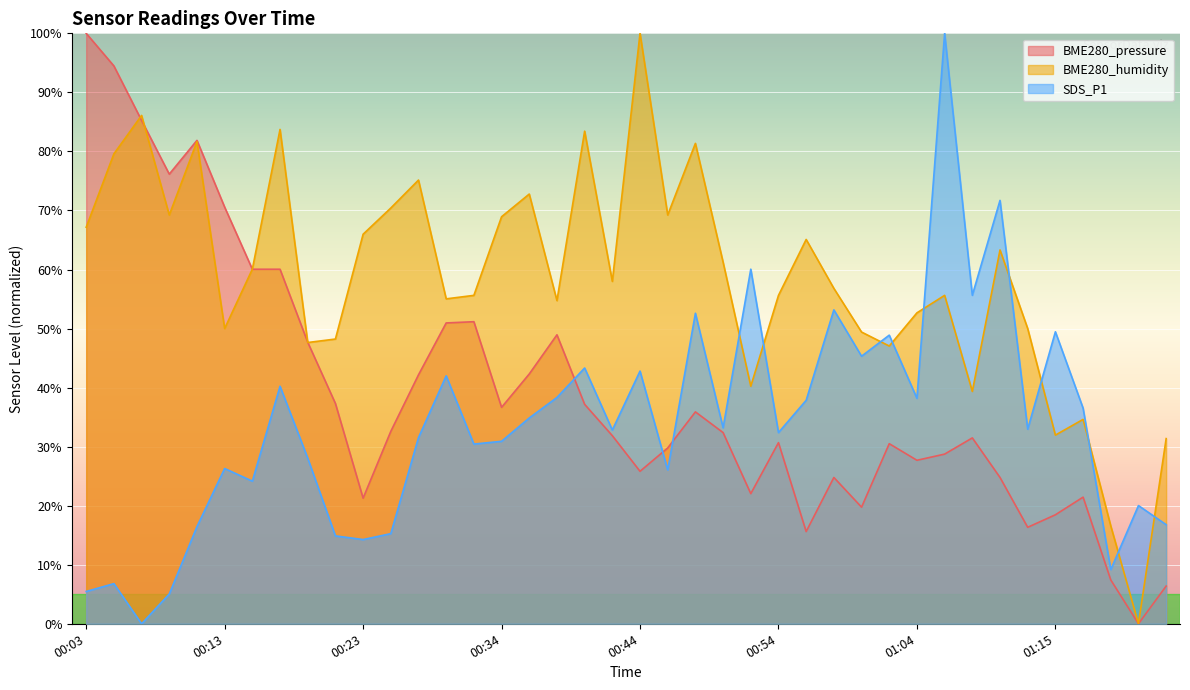

Rank the categories by BME280_humidity value from highest to lowest.

00:44, 00:07, 00:17, 00:40, 00:11, 00:48, 00:05, 00:27, 00:36, 00:25, 00:09, 00:46, 00:34, 00:03, 00:23, 00:56, 01:11, 00:50, 00:15, 00:42, 00:58, 00:32, 00:54, 01:06, 00:29, 00:38, 01:04, 00:13, 01:13, 01:00, 00:21, 00:19, 01:02, 00:52, 01:09, 01:17, 01:15, 01:23, 01:19, 01:21